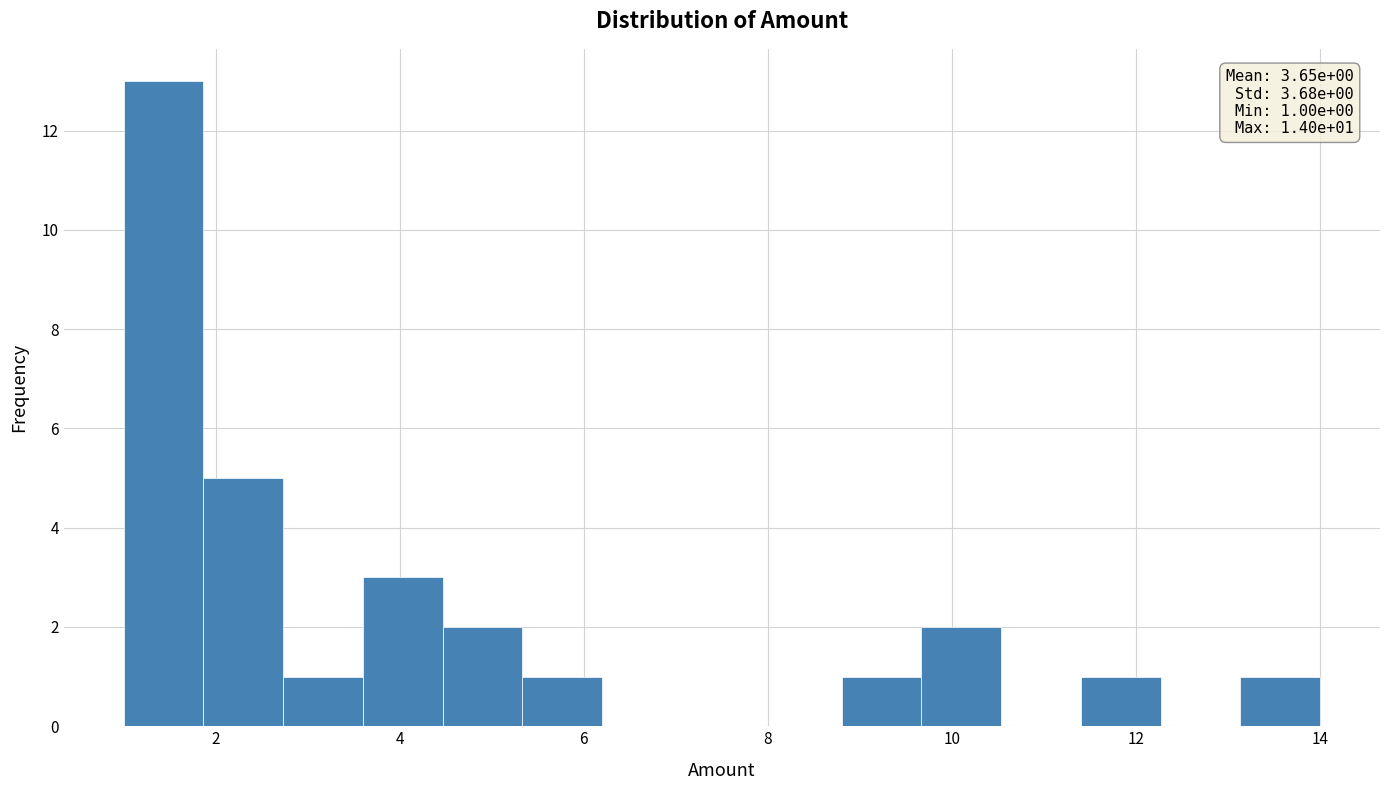

Which range on the x-axis has the tallest bar?

1.0 to 1.8